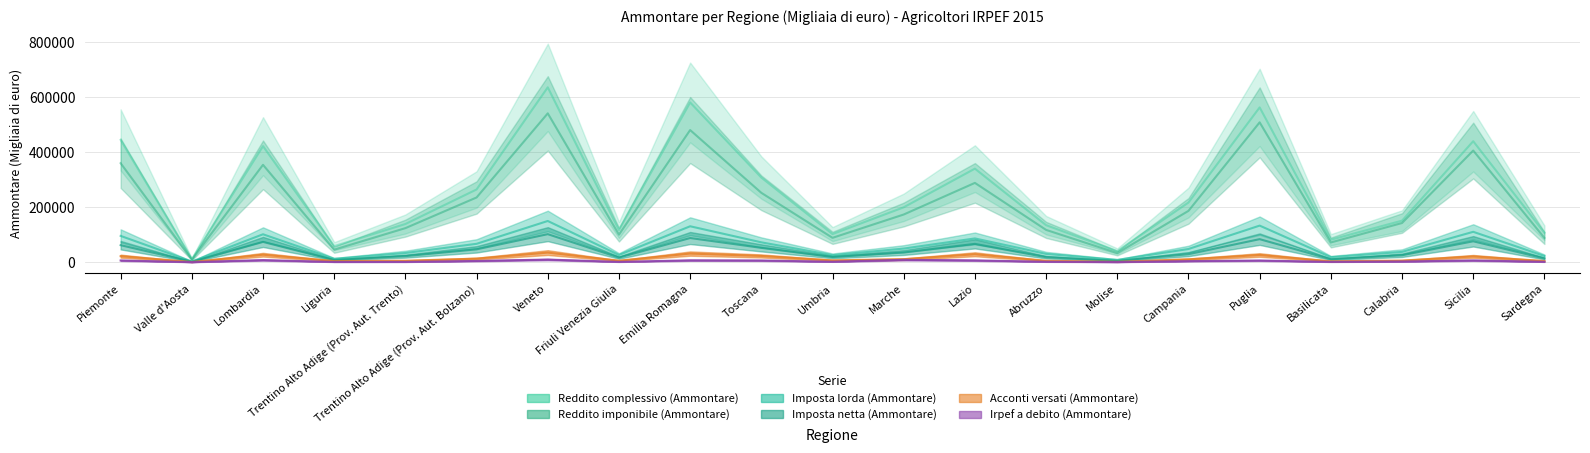

Count the number of data series in this chart.

6